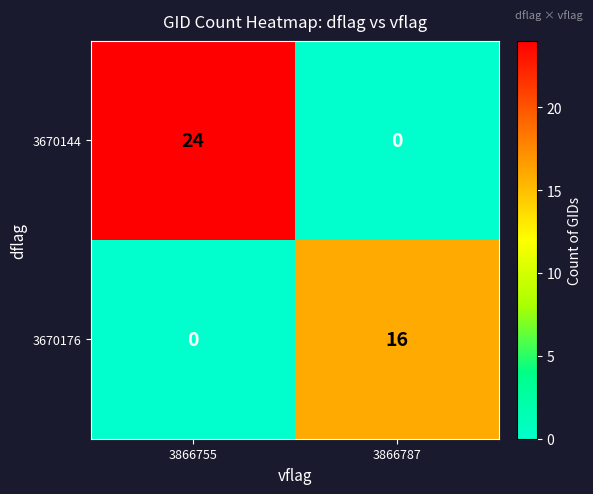

Rank the series by their maximum value, from highest to lowest.

3670144, 3670176